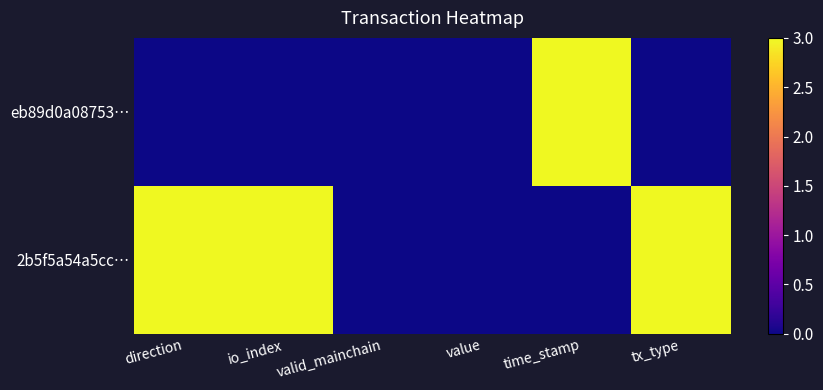

How many series are shown in this chart?

2